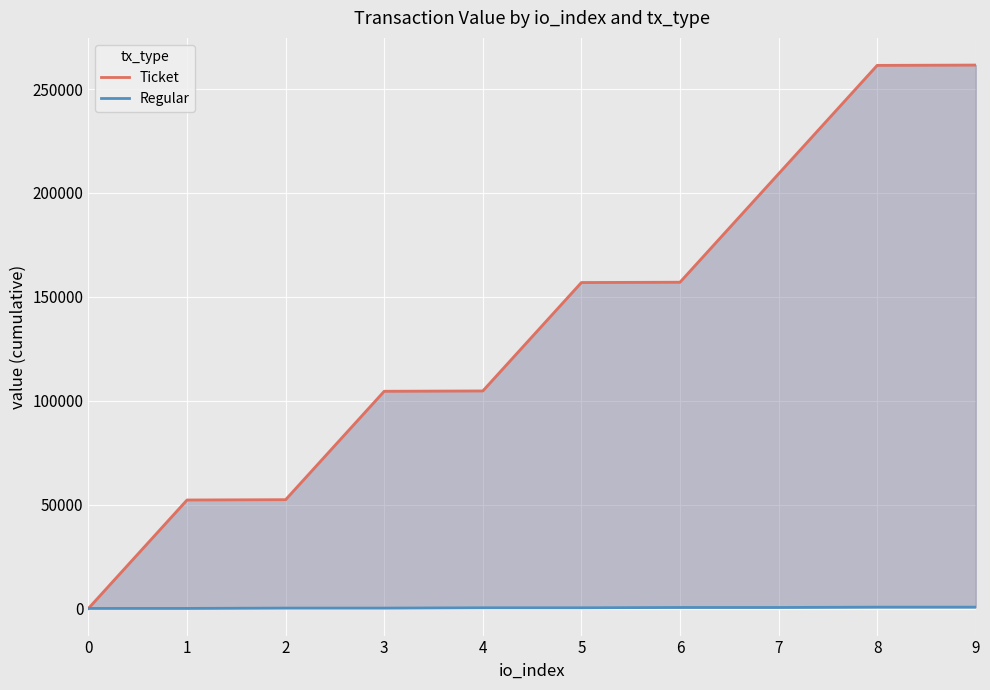

Where is Regular nearest to the value 453?

4